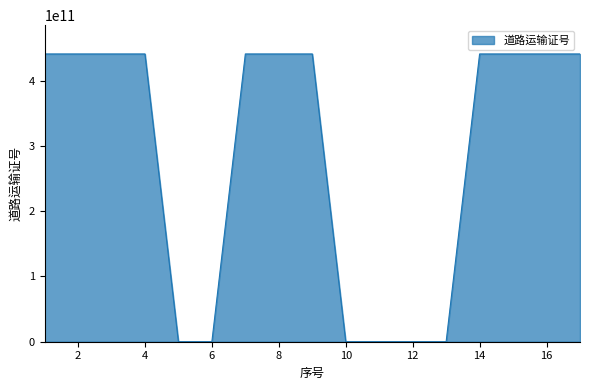

What is the maximum value shown in the chart?

440700042745